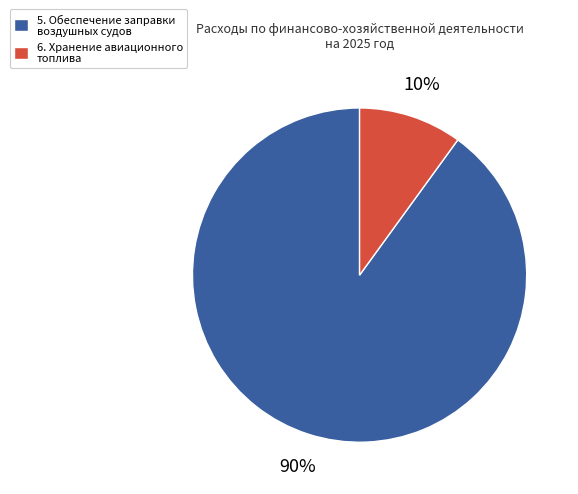

Is it true that 6. Хранение авиационного топлива is 18% of the pie?

False